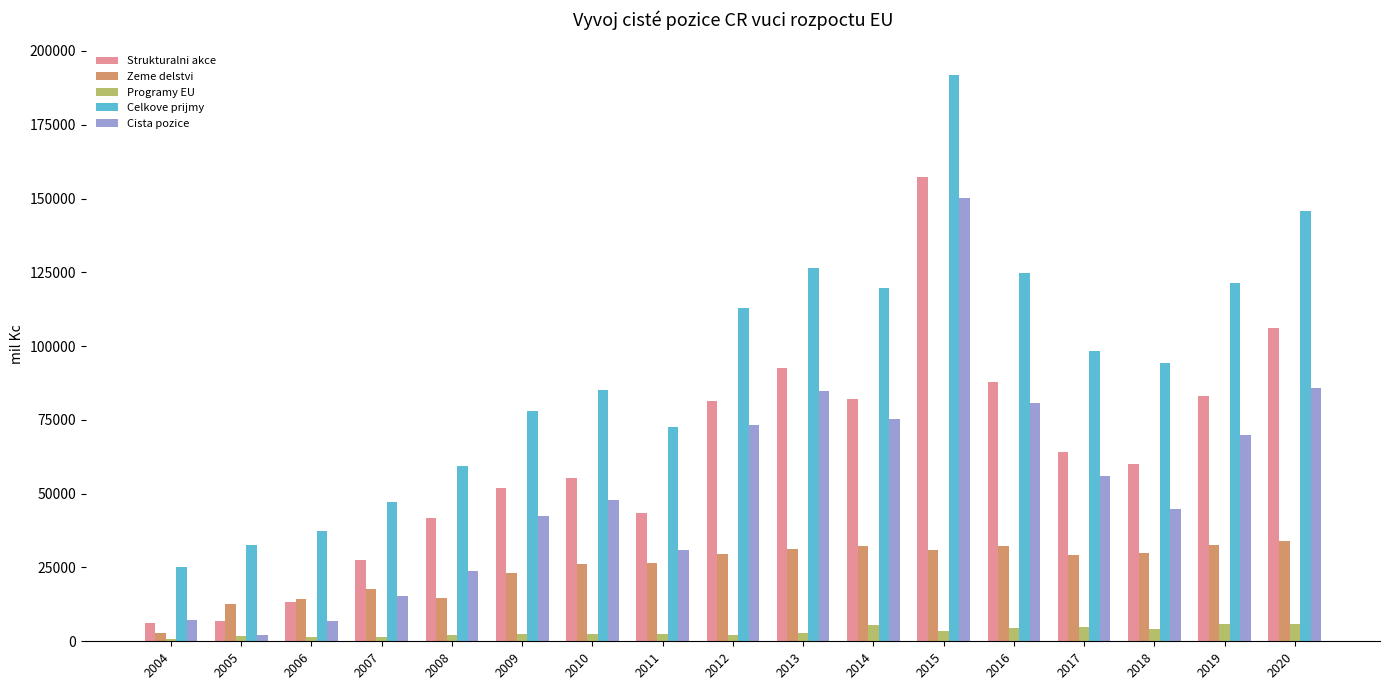

The value of Celkove prijmy at 2013 is 86357.3. True or false?

False